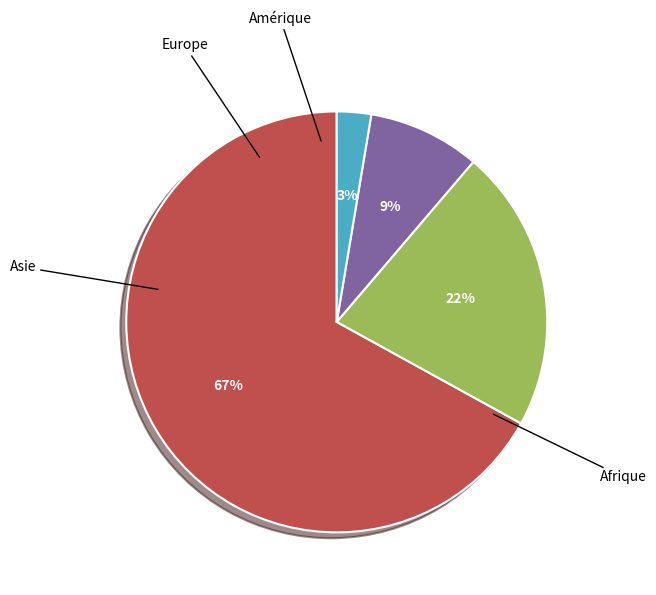

Is there any slice that represents more than half of the pie?

Yes